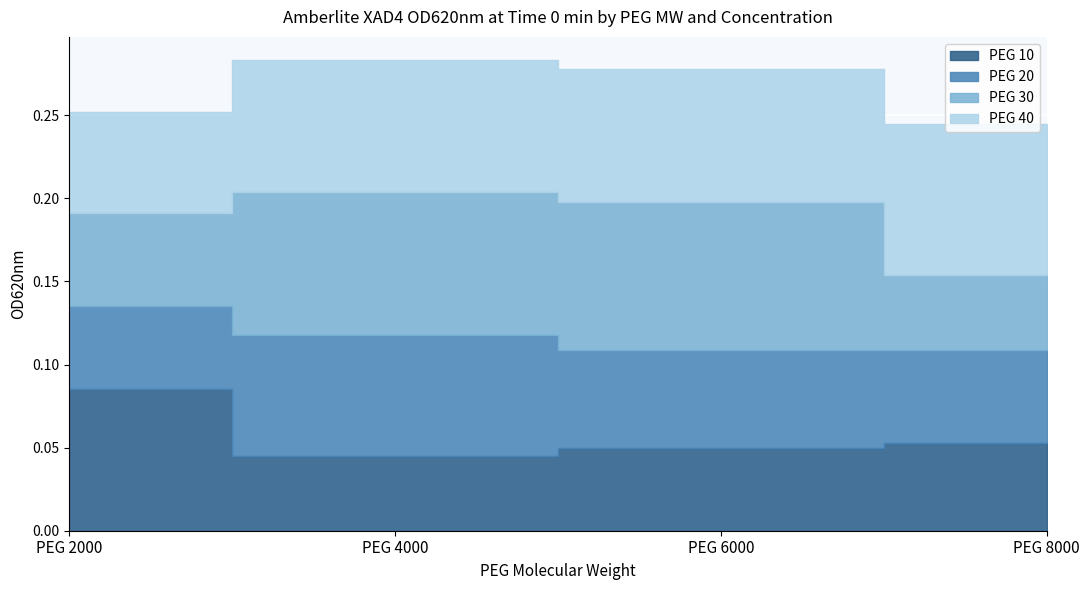

True or false: PEG 40 and PEG 30 intersect in this chart.

True